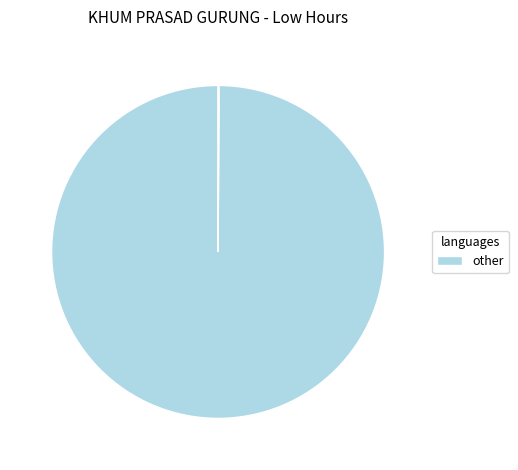

Does any single category account for the majority?

Yes